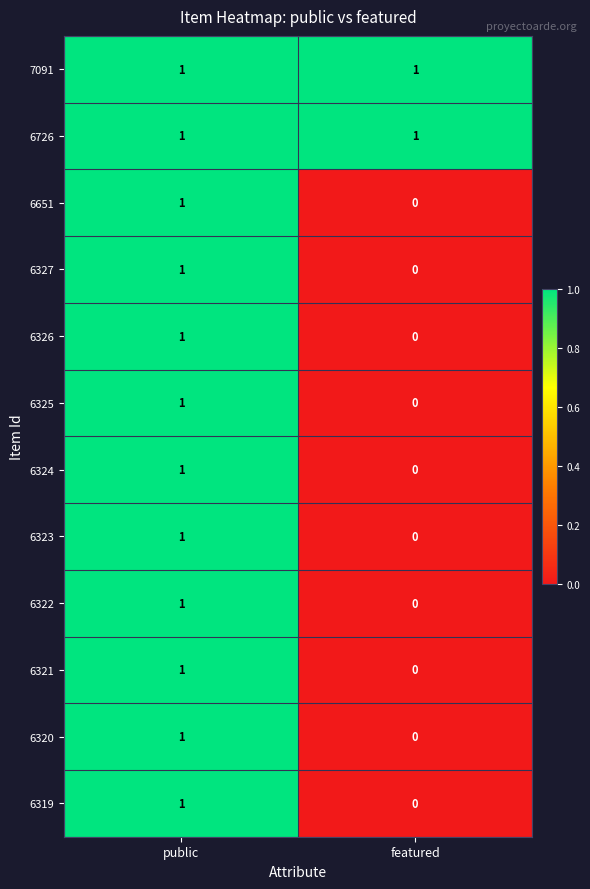

At how many categories does at least one series exceed 0?

2